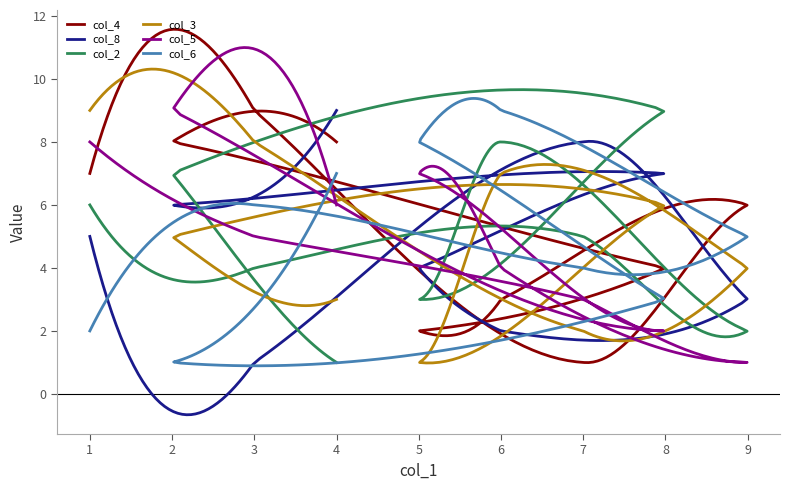

At how many categories does at least one series exceed 5?

9